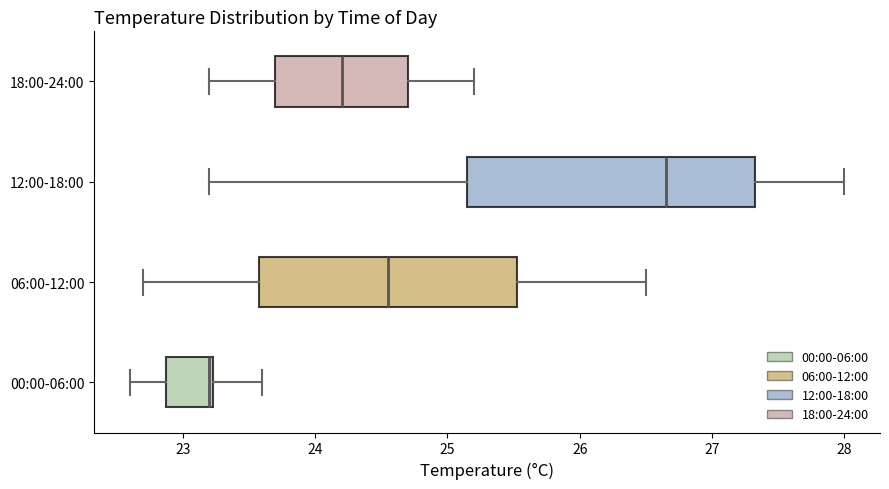

Where is the left edge of the box for 12:00-18:00 on the x-axis? The values are not printed on the chart, so give them approximately, as read against the axis.

25.2